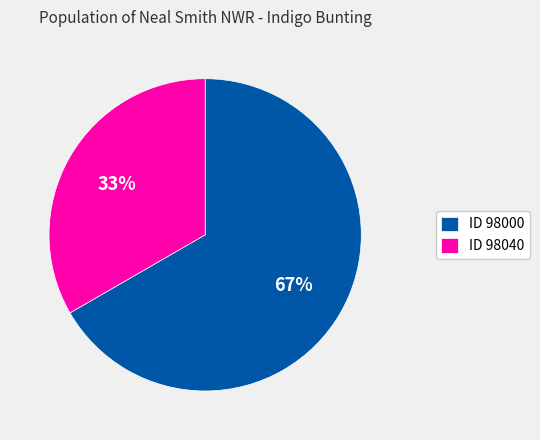

Rank the categories by value from highest to lowest.

ID 98000, ID 98040